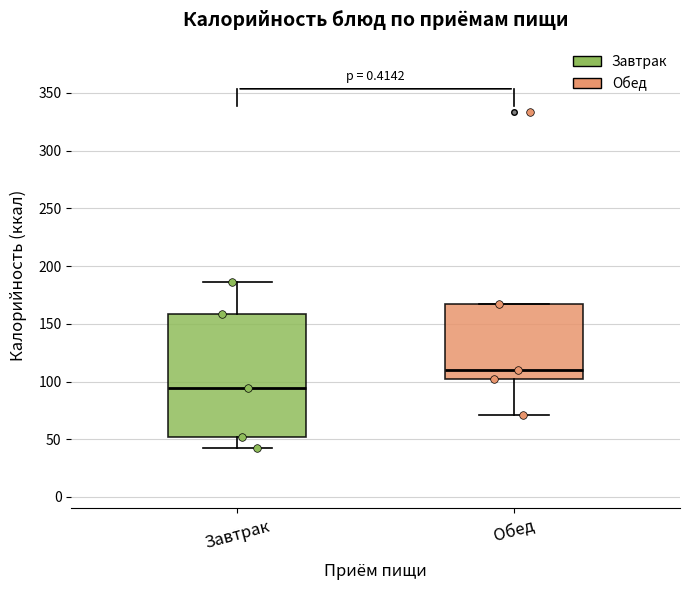

Comparing the boxes themselves (not the whiskers), which one is the tallest?

Завтрак